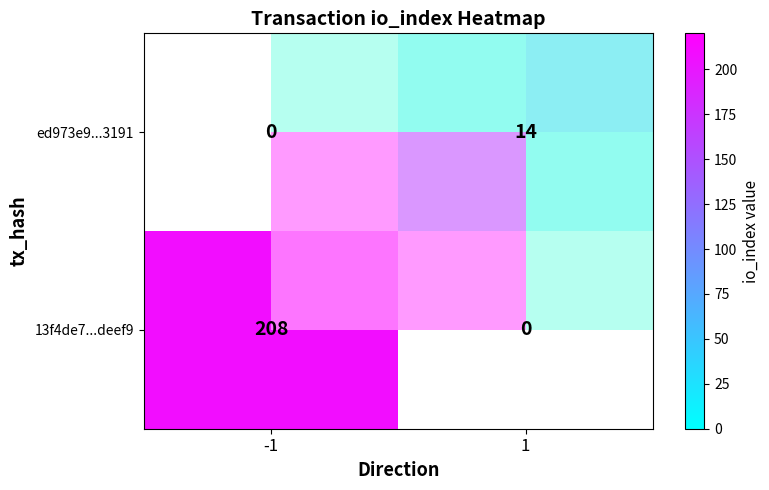

What is the sum of the 13f4de7...deef9 values at 1 and -1?

208